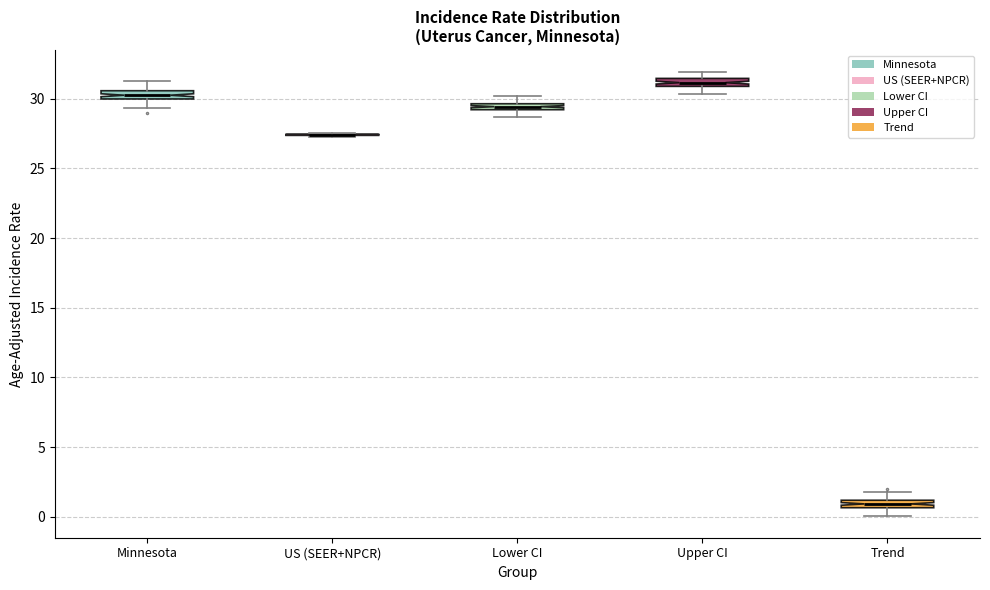

Where does the upper whisker of the box for Minnesota end on the y-axis? The values are not printed on the chart, so give them approximately, as read against the axis.

31.0